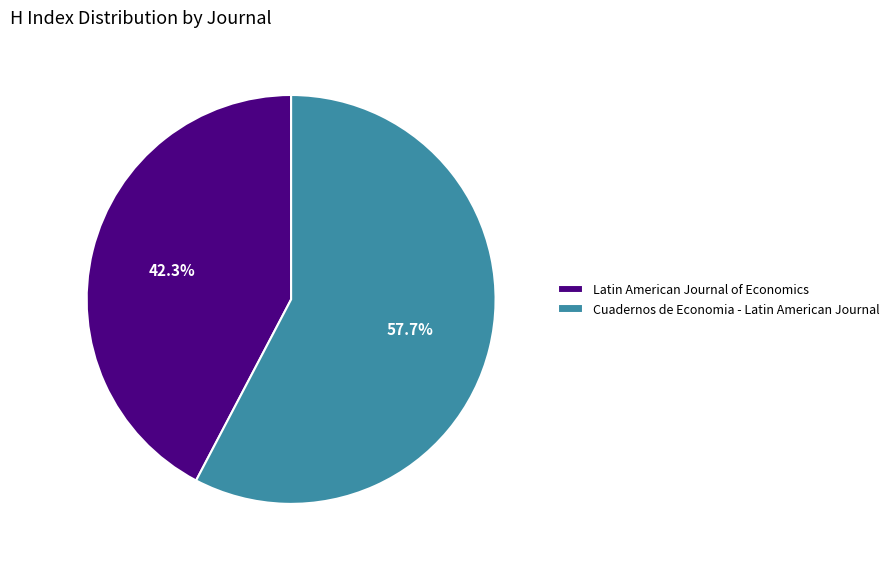

Combined, do Latin American Journal of Economics and Cuadernos de Economia - Latin American Journal account for over 50%?

Yes